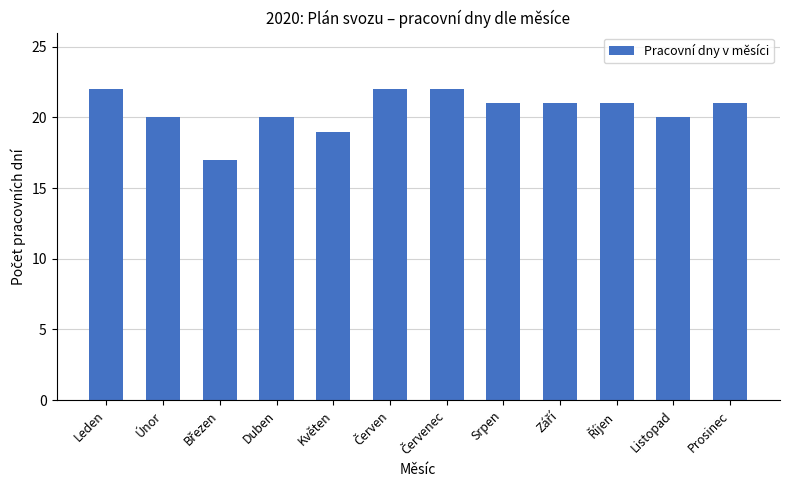

Reading left to right, transcribe all the data shown in this chart.

22	20	17	20	19	22	22	21	21	21	20	21